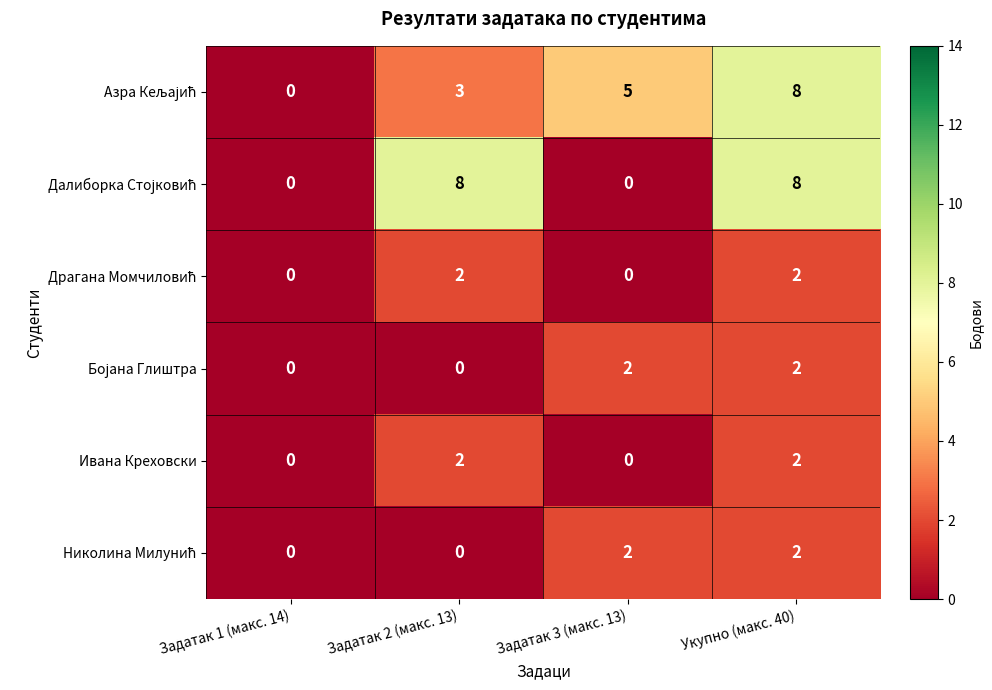

Is it true that Ивана Креховски equals 3 at Задатак 2 (макс. 13)?

False